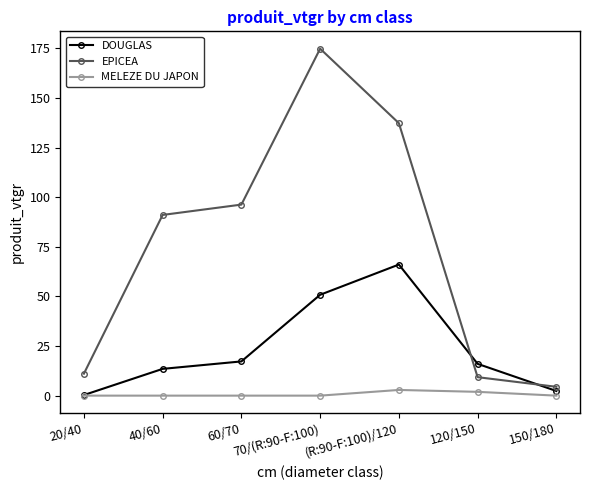

In EPICEA, how many points are higher than both neighbors (excluding endpoints)?

1